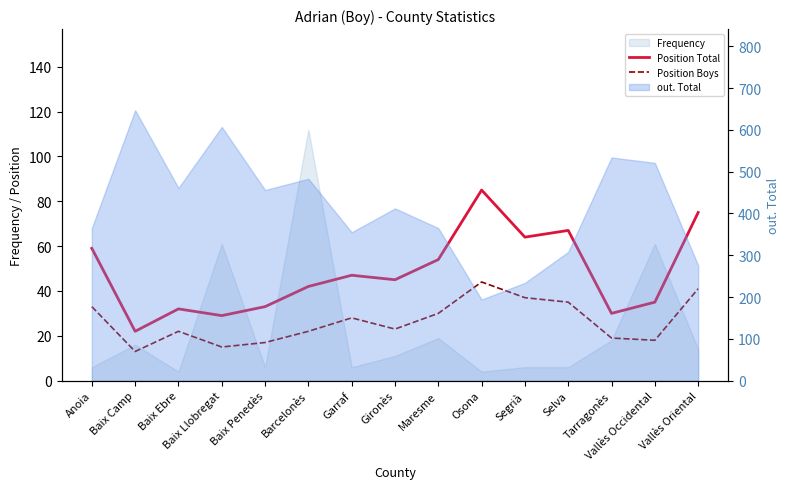

What is the difference between the maximum and minimum values in the Position Total series?

63